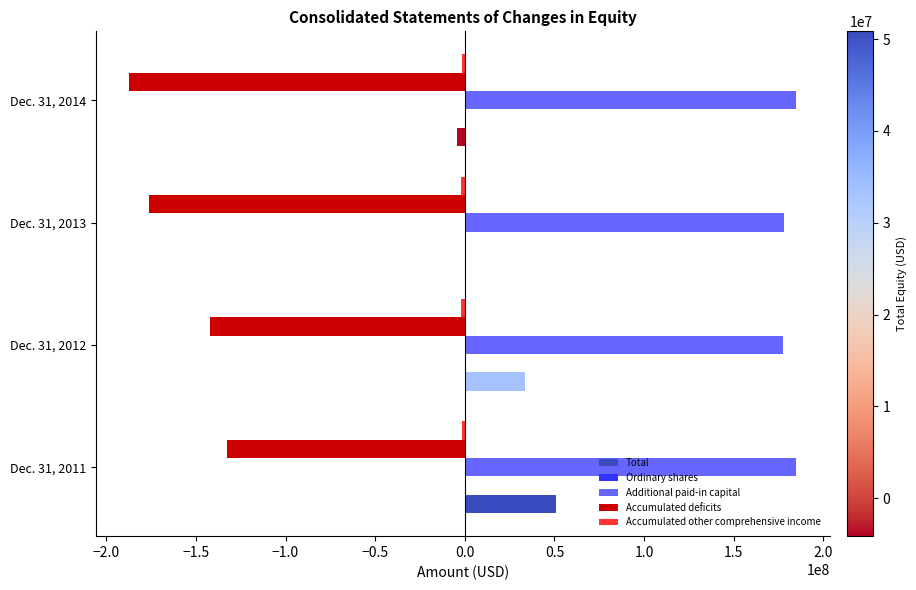

Which series has the largest range (max minus min)?

Total